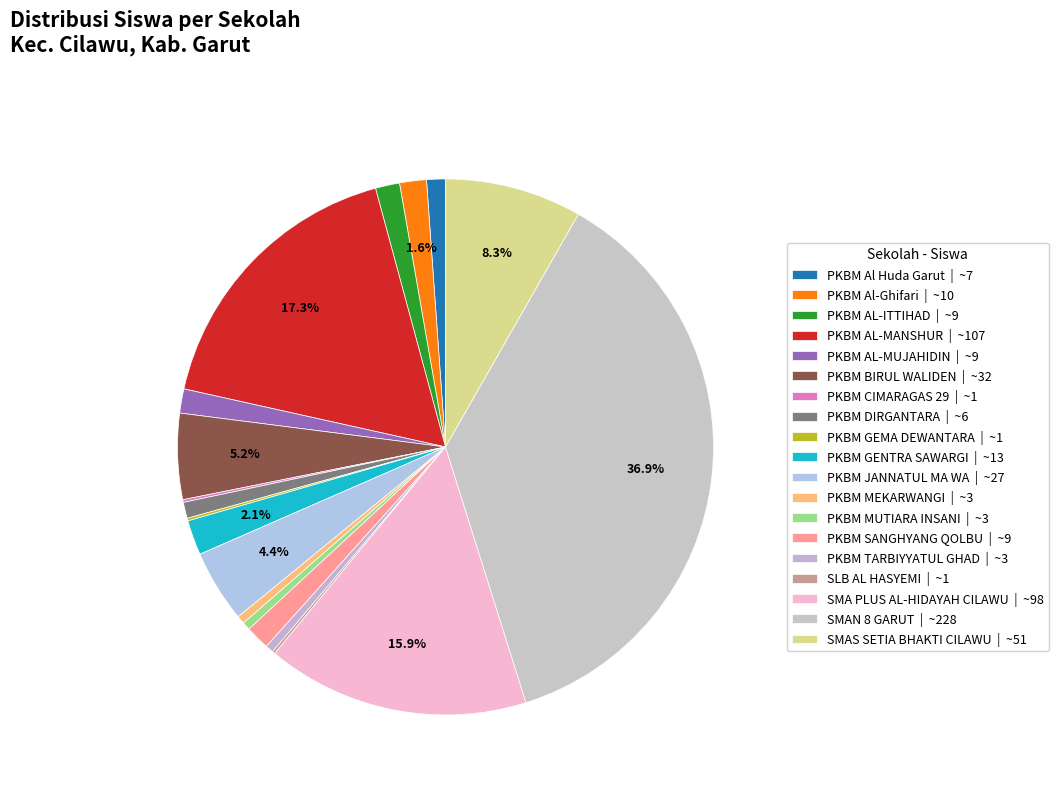

How many segments does this pie chart have?

19